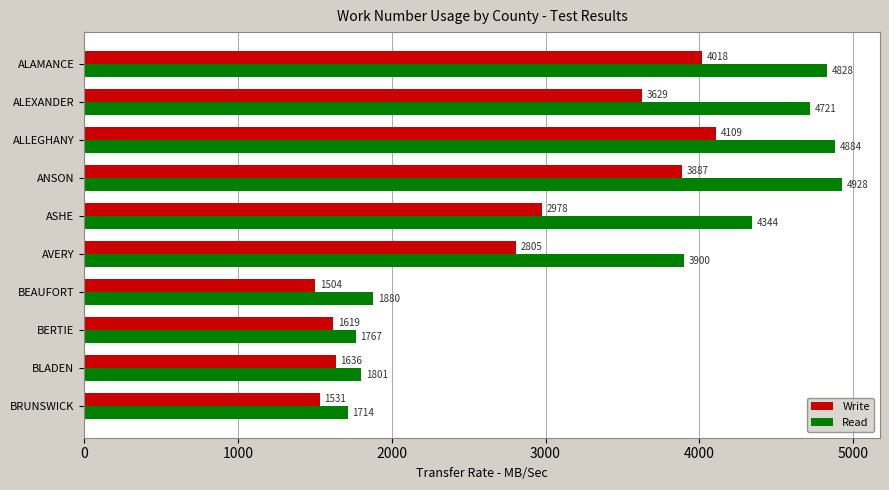

At ALLEGHANY, list the series in order from smallest to largest.

Write, Read